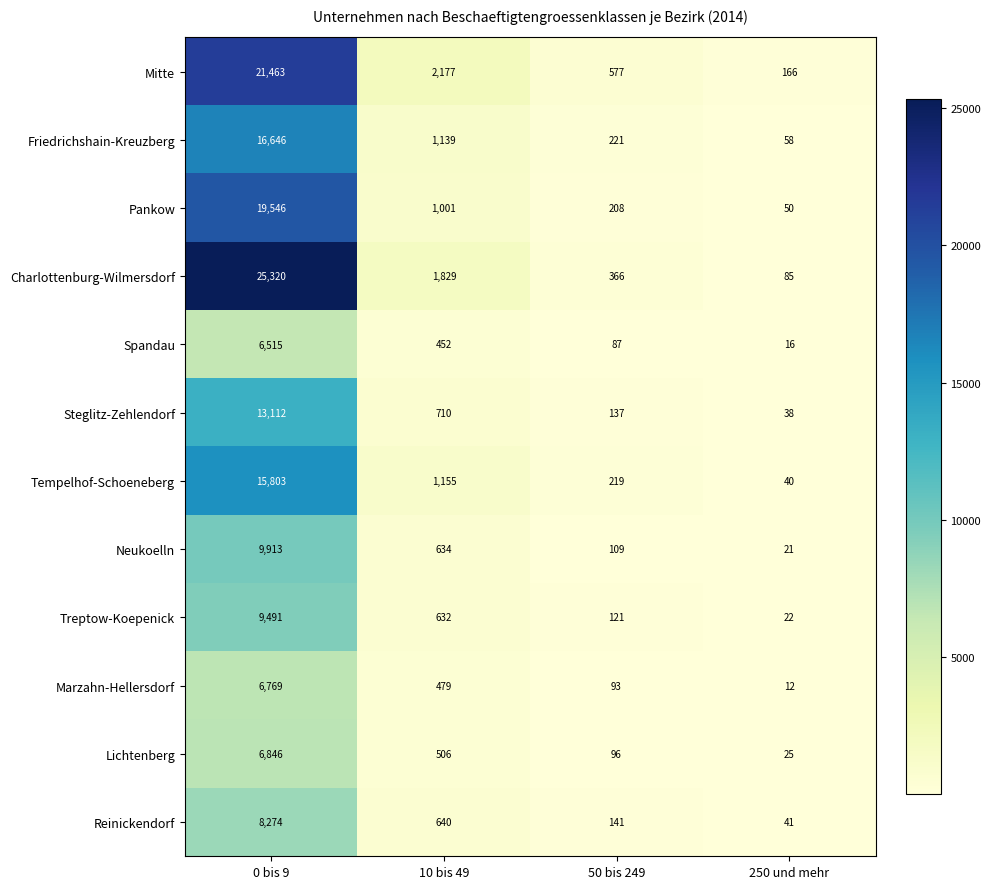

At 0 bis 9, list the series in order from smallest to largest.

Spandau, Marzahn-Hellersdorf, Lichtenberg, Reinickendorf, Treptow-Koepenick, Neukoelln, Steglitz-Zehlendorf, Tempelhof-Schoeneberg, Friedrichshain-Kreuzberg, Pankow, Mitte, Charlottenburg-Wilmersdorf